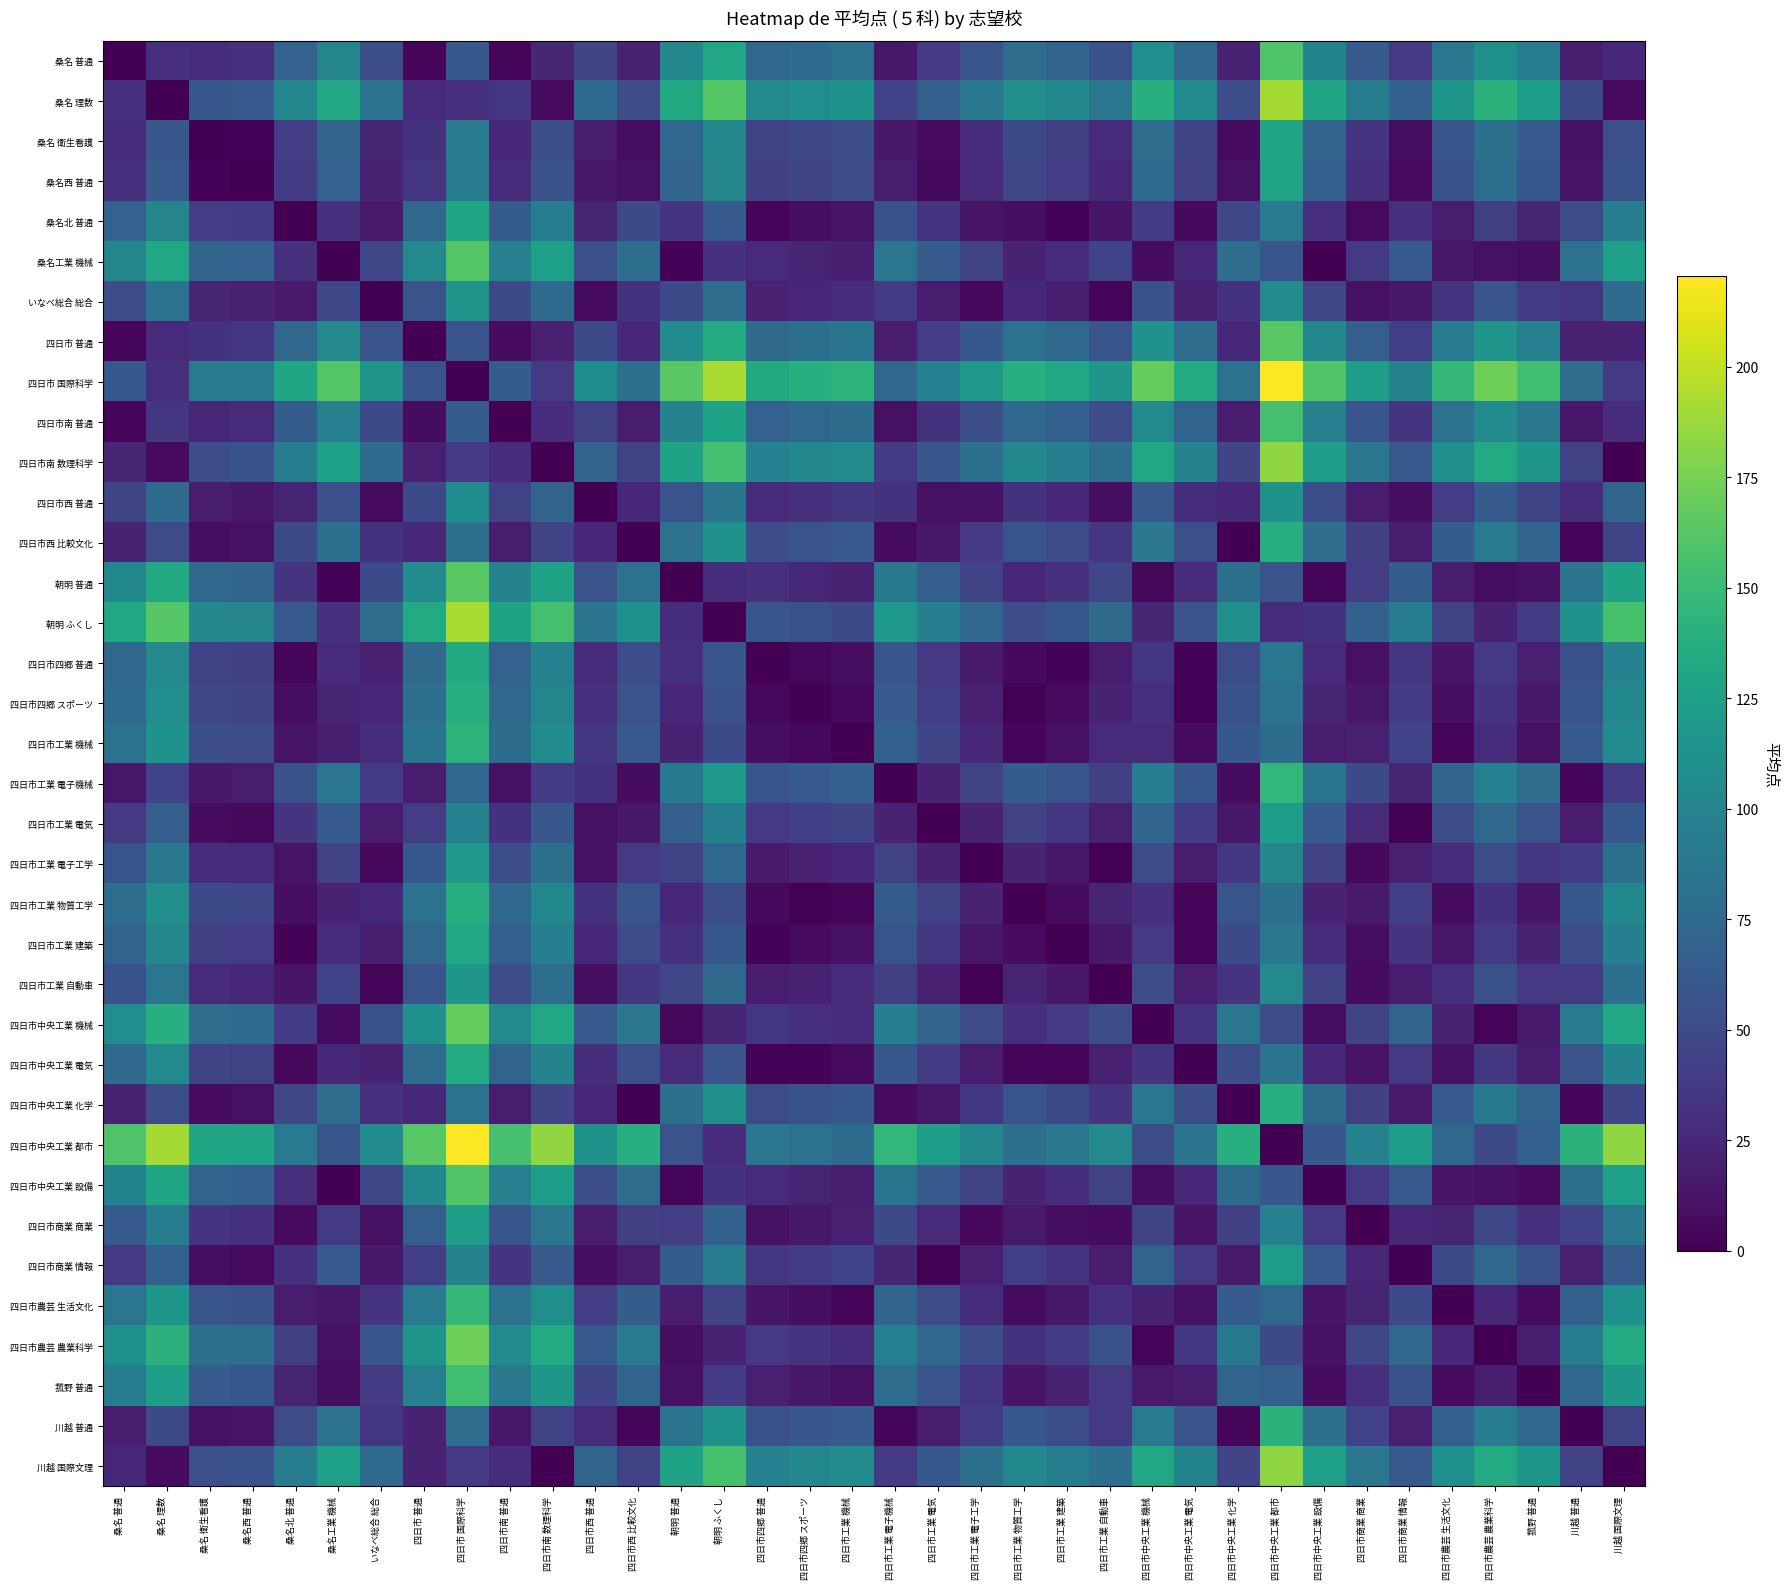

What is the greatest value displayed?

220.4